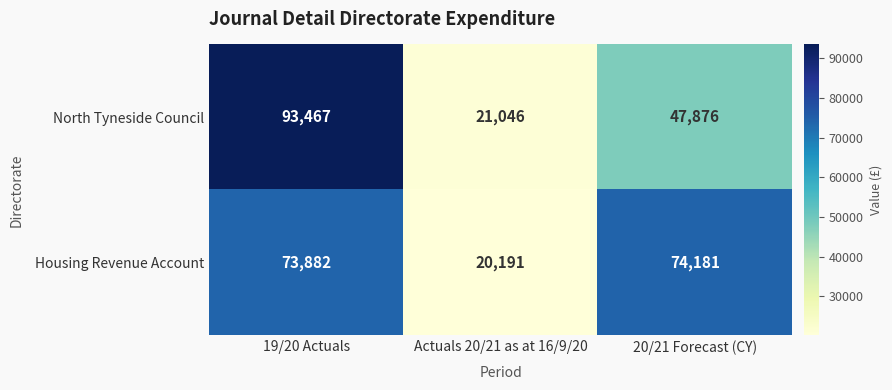

Which series has the widest spread of values?

North Tyneside Council